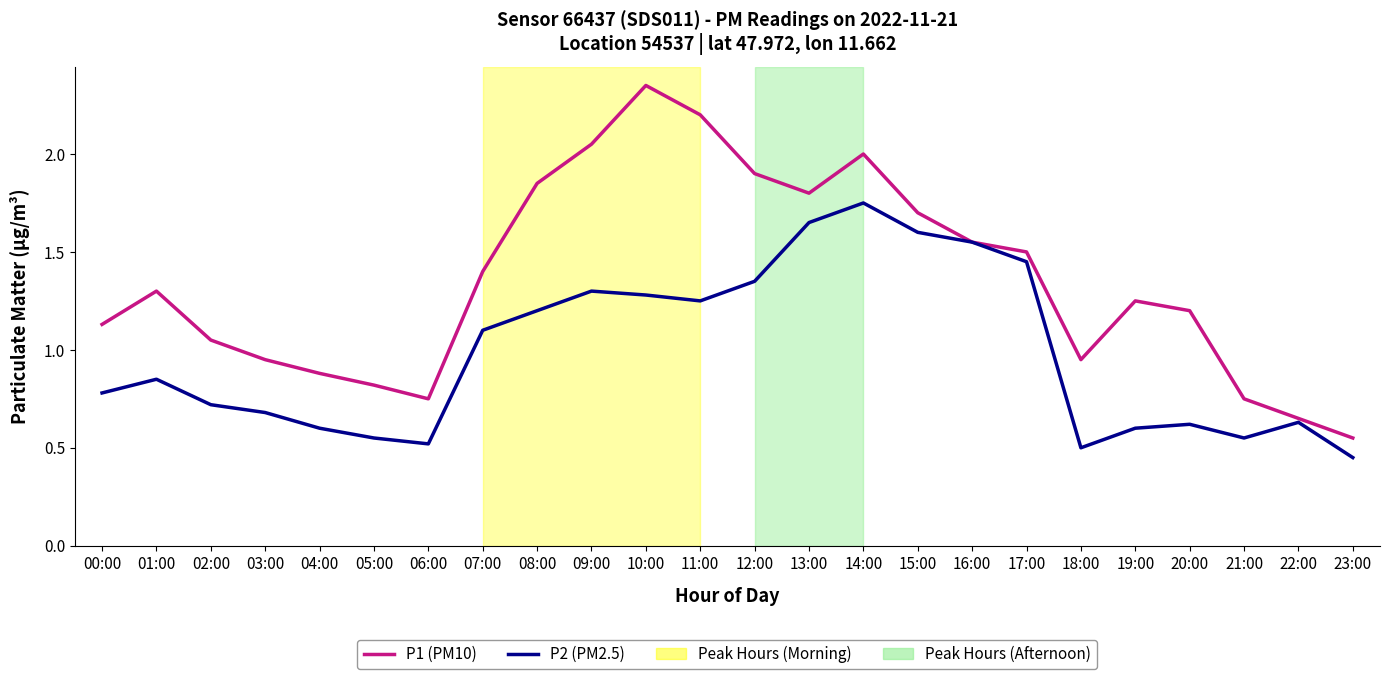

At which category does the chart reach its minimum across all series?

23:00